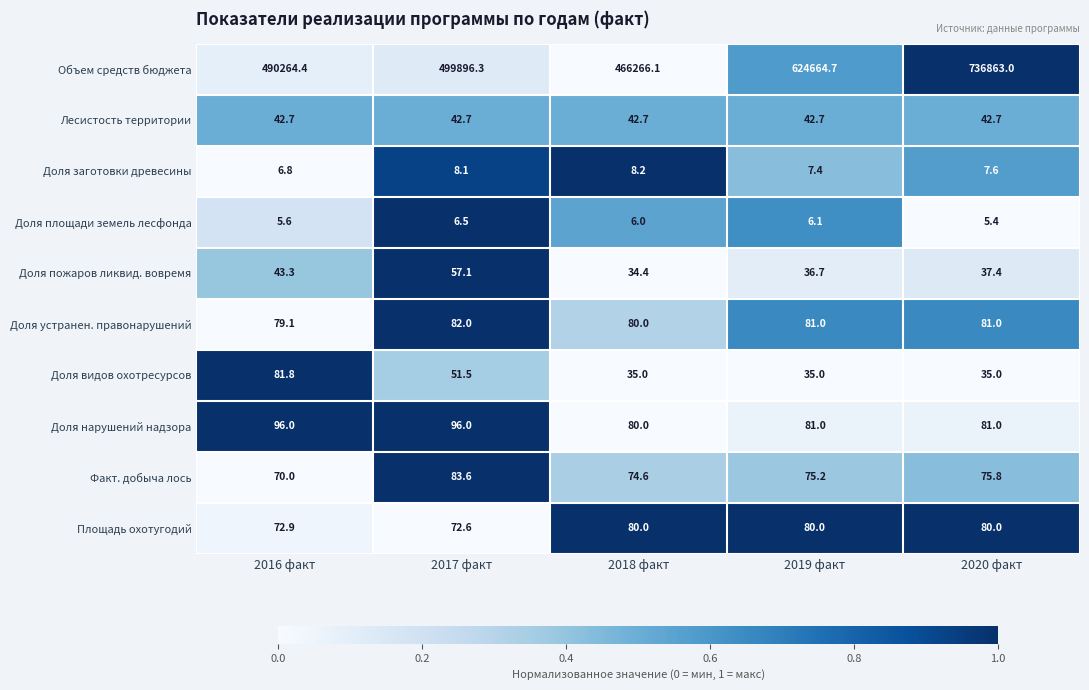

How many distinct data groups are displayed?

10